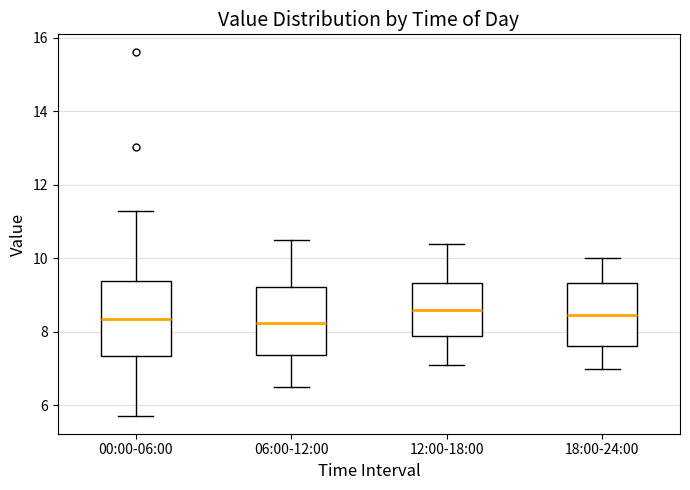

Reading left to right, transcribe this box plot: for each box, give where its median line is, the range the box spans, and where its two whiskers end, as read against the y-axis. The values are not printed on the chart, so give them approximately, as read against the axis.

00:00-06:00: median 8.4, box 7.4 to 9.4, whiskers 5.8 to 11.2
06:00-12:00: median 8.2, box 7.4 to 9.2, whiskers 6.6 to 10.6
12:00-18:00: median 8.6, box 7.8 to 9.4, whiskers 7.2 to 10.4
18:00-24:00: median 8.4, box 7.6 to 9.4, whiskers 7.0 to 10.0